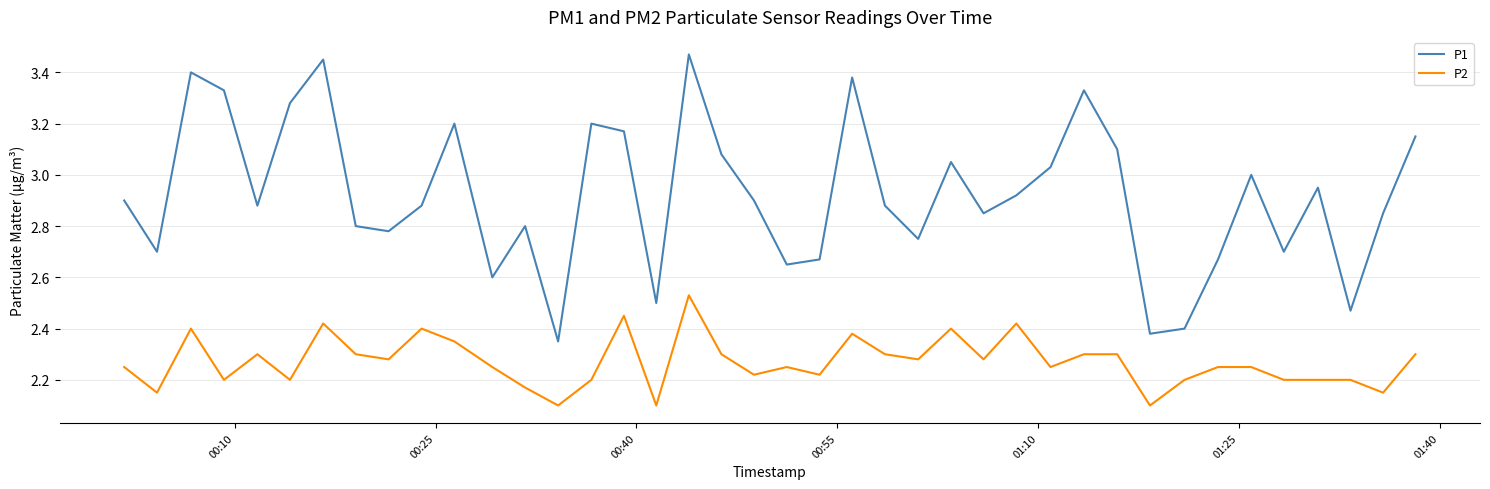

How many lines are shown in the chart?

2